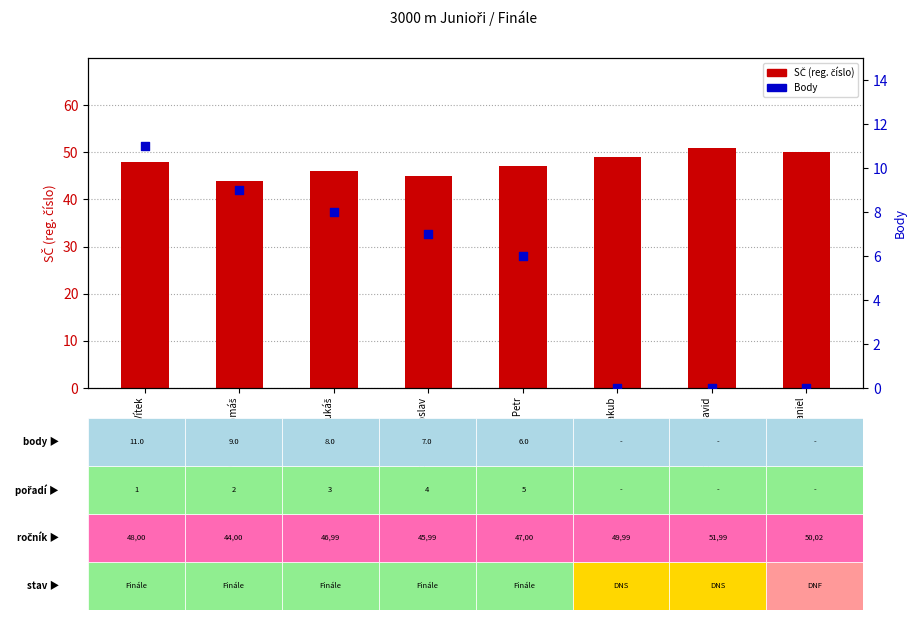

Which series has the largest total across all categories?

SČ (reg. číslo)